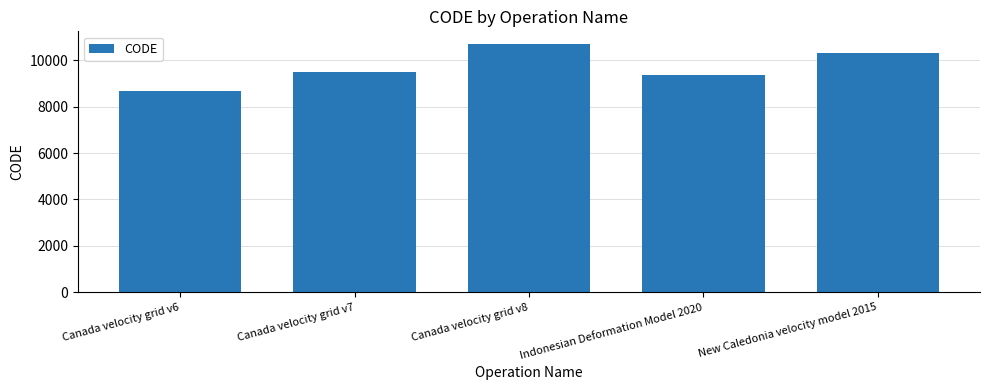

The chart shows a value of 10707 at Canada velocity grid v8. True or false?

True